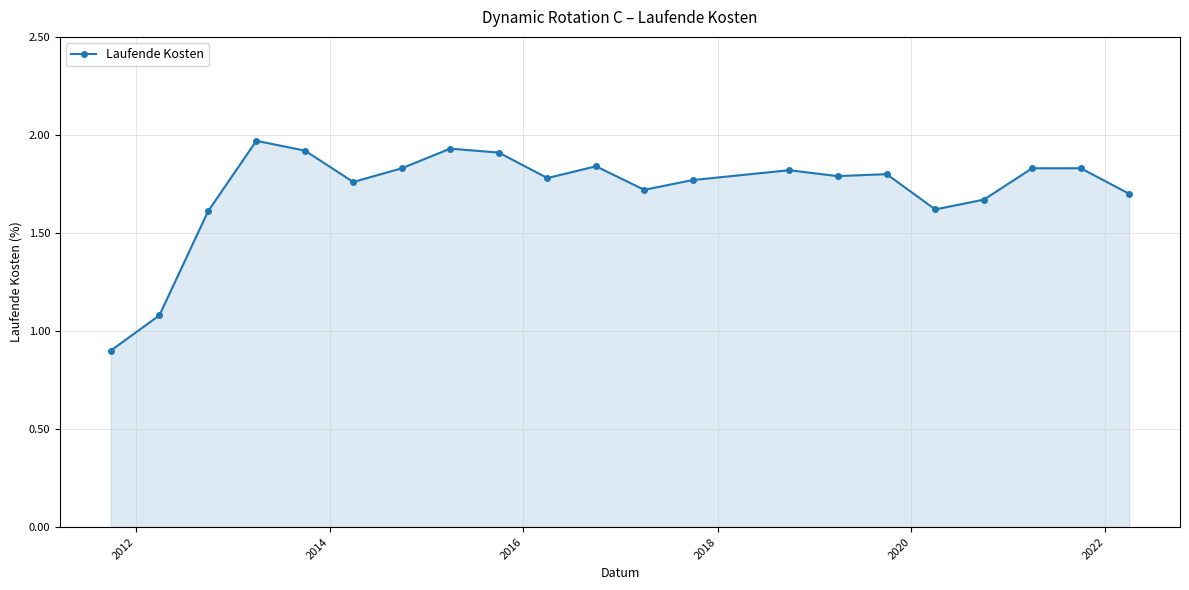

What is the sum of all values?

36.1